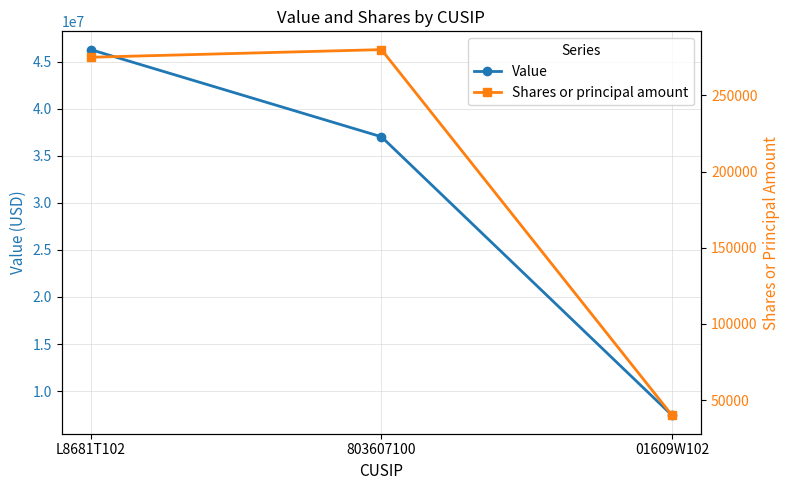

True or false: Shares or principal amount has a value of 194873 at 803607100.

False